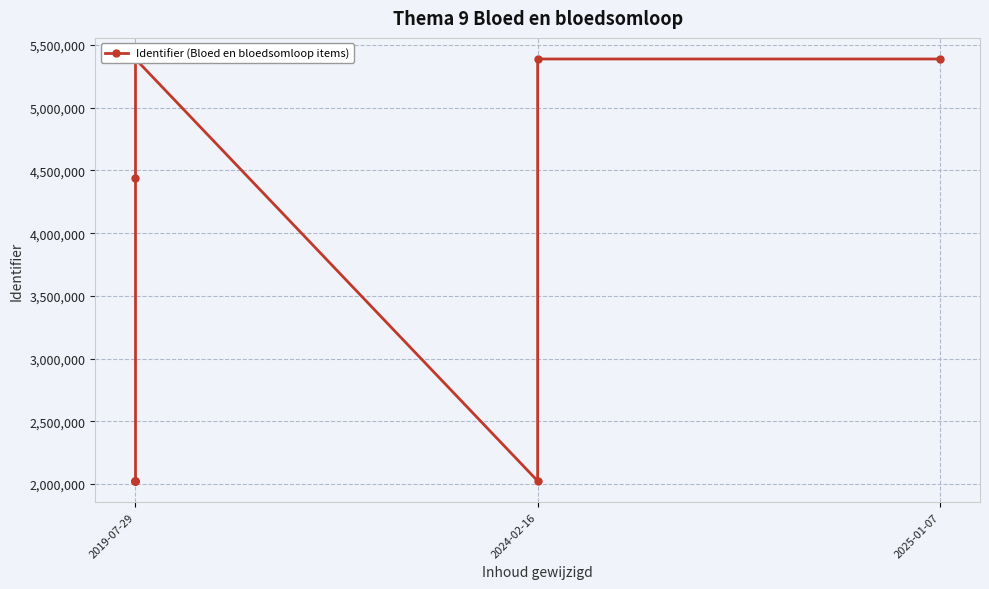

Is this an area chart (filled region under the line)?

No